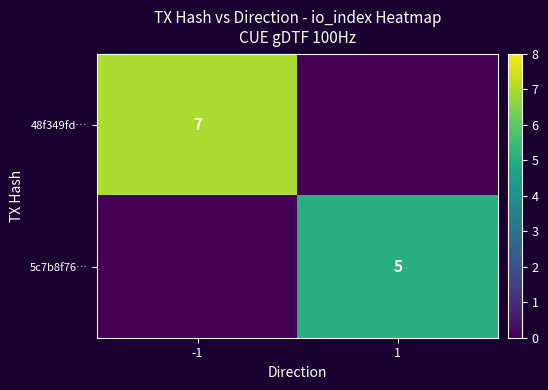

Which label corresponds to the largest value in the chart?

-1